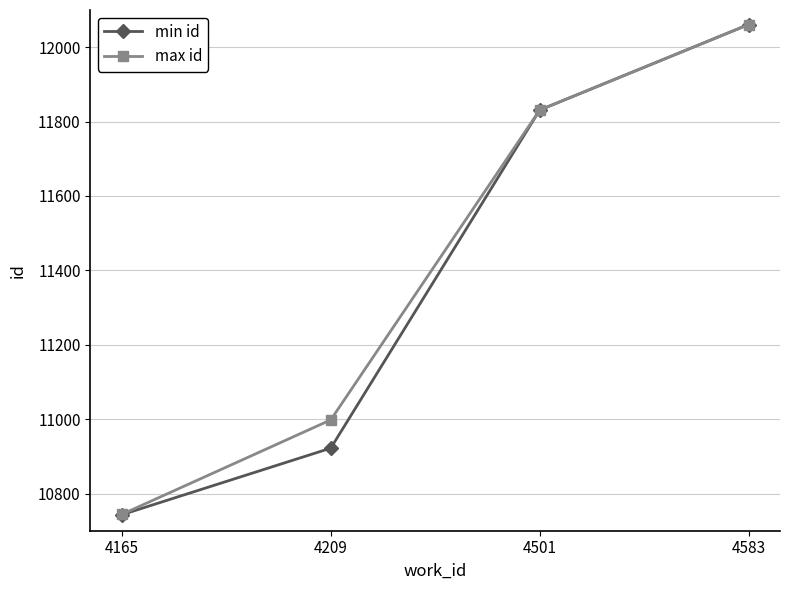

How many data points does each series have?

4